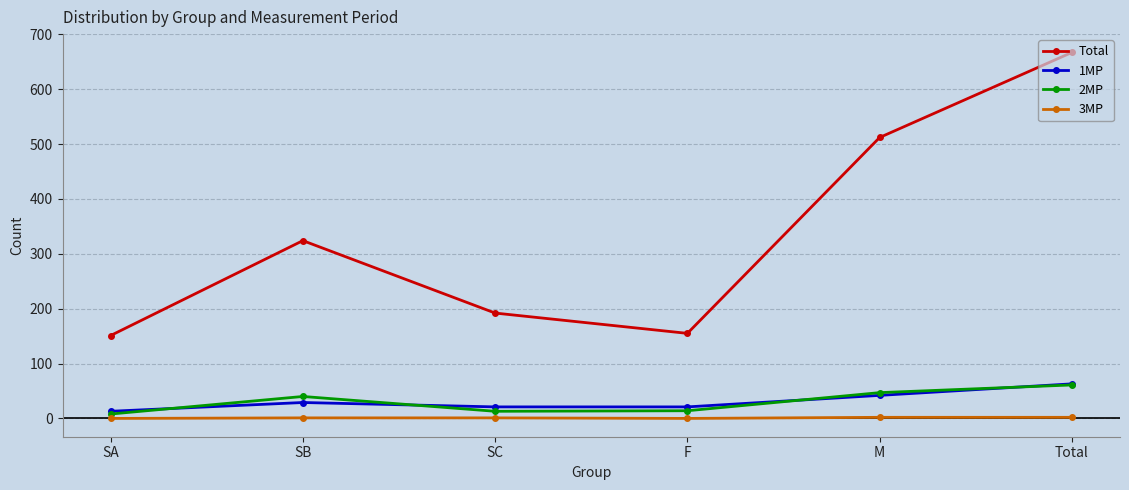

What is the sum of the 1MP values at M and SA?

55